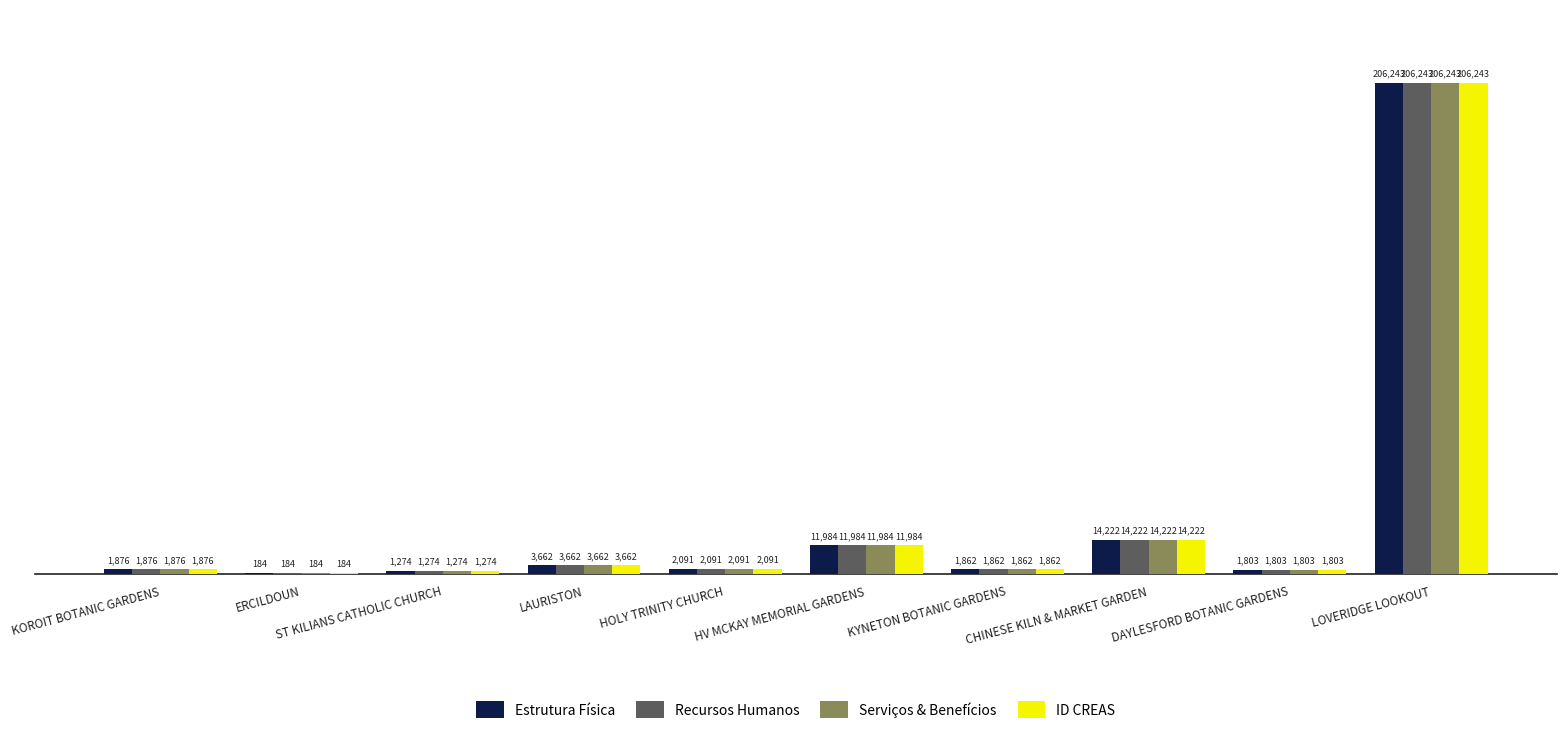

Reading left to right, transcribe all the data shown in this chart.

Estrutura Física: 1876	184	1274	3662	2091	11984	1862	14222	1803	206243
Recursos Humanos: 1876	184	1274	3662	2091	11984	1862	14222	1803	206243
Serviços & Benefícios: 1876	184	1274	3662	2091	11984	1862	14222	1803	206243
ID CREAS: 1876	184	1274	3662	2091	11984	1862	14222	1803	206243